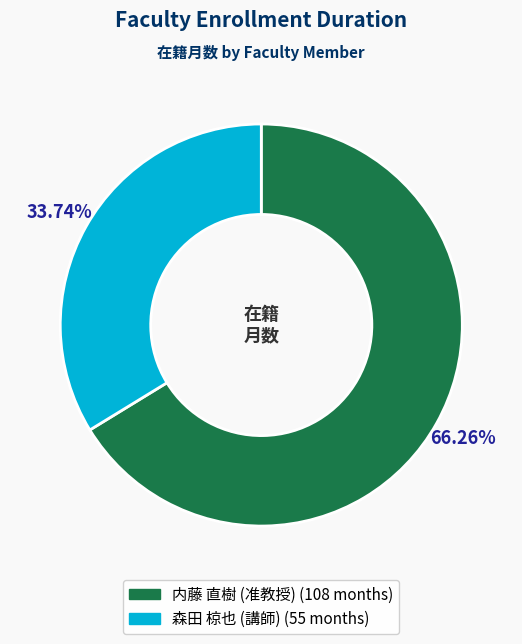

To the nearest percent, what is the difference between the 森田 椋也 (講師) and 内藤 直樹 (准教授) slice percentages?

33%